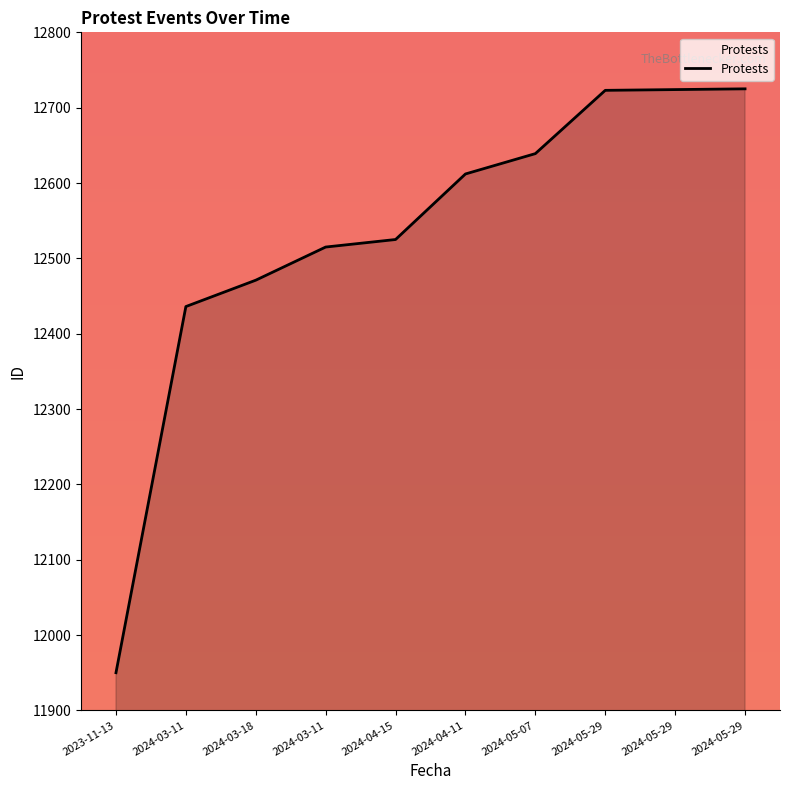

Approximately how many times larger is the value at 2024-04-11 compared to 2024-03-11?

1.0